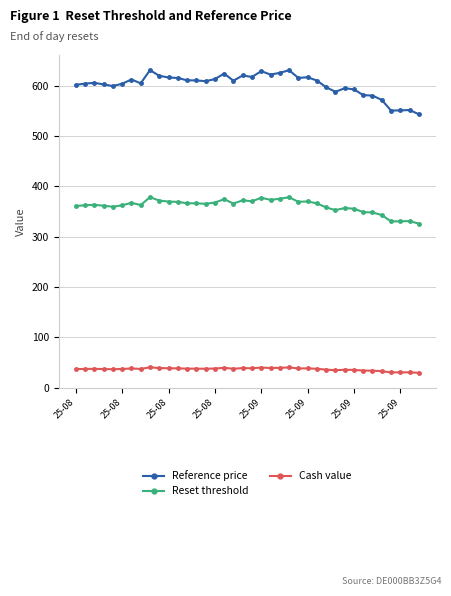

True or false: Reset threshold has more than 2 interior local peaks.

True